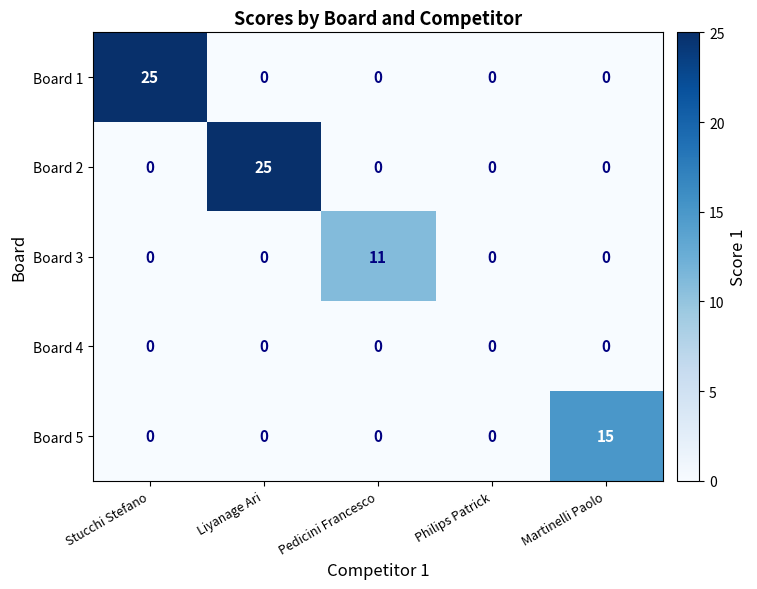

What is the approximate value of Board 5 at Martinelli Paolo, to the nearest 5?

15